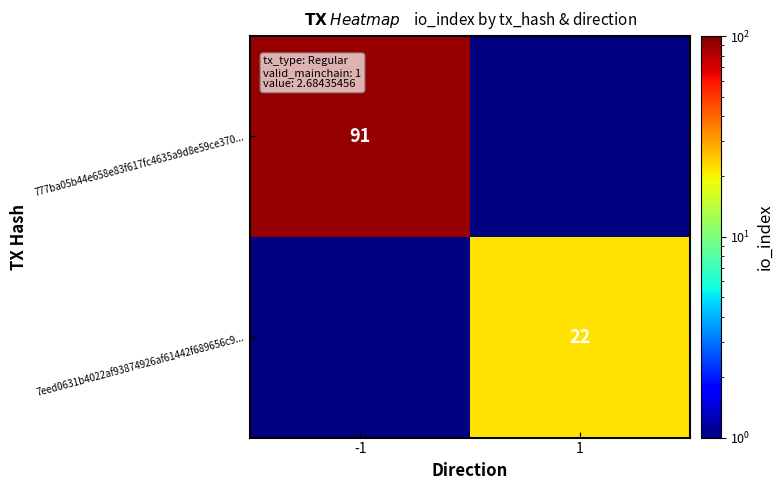

Is it true that 7eed0631b4022af93874926af61442f689656c9... equals 32 at 1?

False